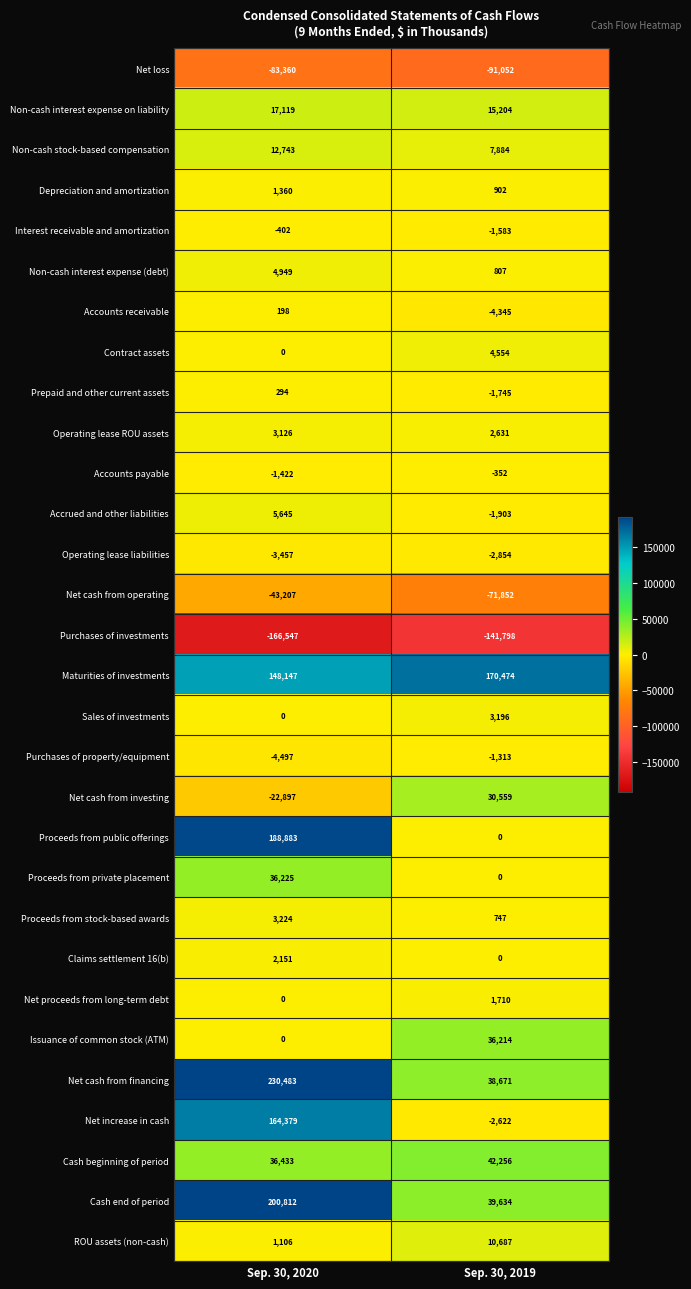

The value of Proceeds from stock-based awards at Sep. 30, 2019 is 747. True or false?

True